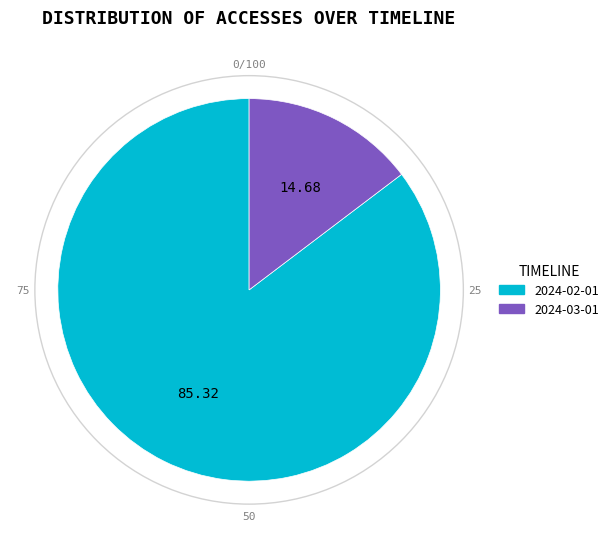

Is it true that 2024-02-01 is 76% of the pie?

False